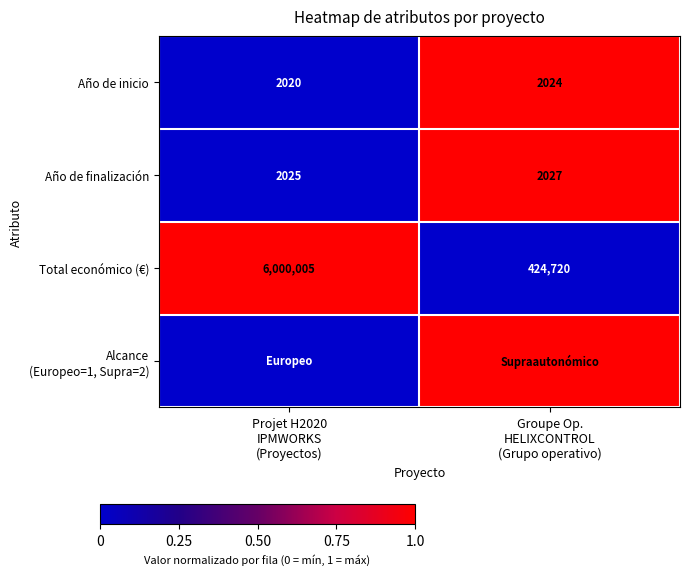

What is the spread (max minus min) of values at Projet H2020
IPMWORKS
(Proyectos)?

1